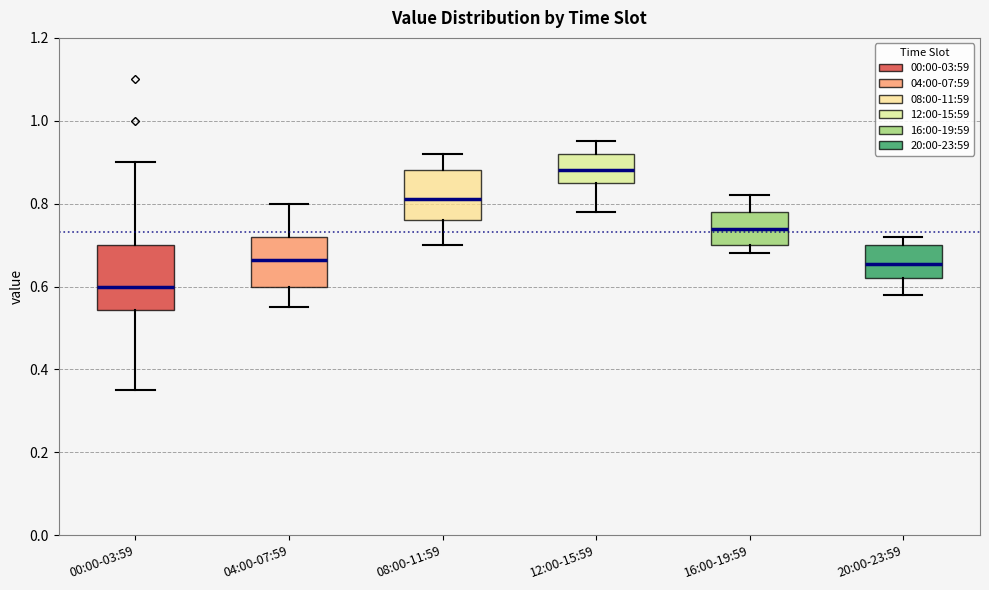

Reading left to right, read every box against the y-axis: the position of its median line, the range the box covers, and the ends of its whiskers. The values are not printed on the chart, so give them approximately, as read against the axis.

00:00-03:59: median 0.60, box 0.54 to 0.70, whiskers 0.36 to 0.90
04:00-07:59: median 0.66, box 0.60 to 0.72, whiskers 0.56 to 0.80
08:00-11:59: median 0.82, box 0.76 to 0.88, whiskers 0.70 to 0.92
12:00-15:59: median 0.88, box 0.86 to 0.92, whiskers 0.78 to 0.96
16:00-19:59: median 0.74, box 0.70 to 0.78, whiskers 0.68 to 0.82
20:00-23:59: median 0.66, box 0.62 to 0.70, whiskers 0.58 to 0.72